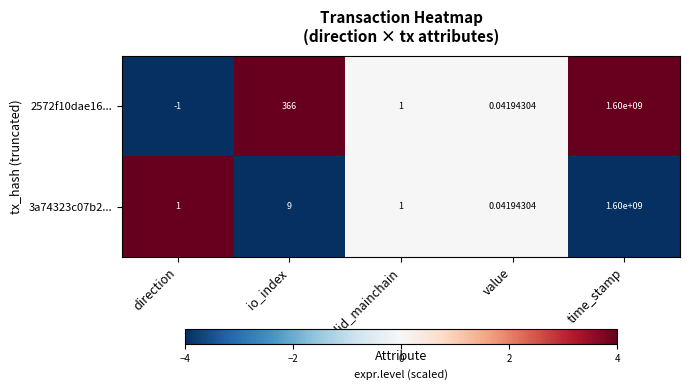

The value of 2572f10dae16... at direction is -4. True or false?

True